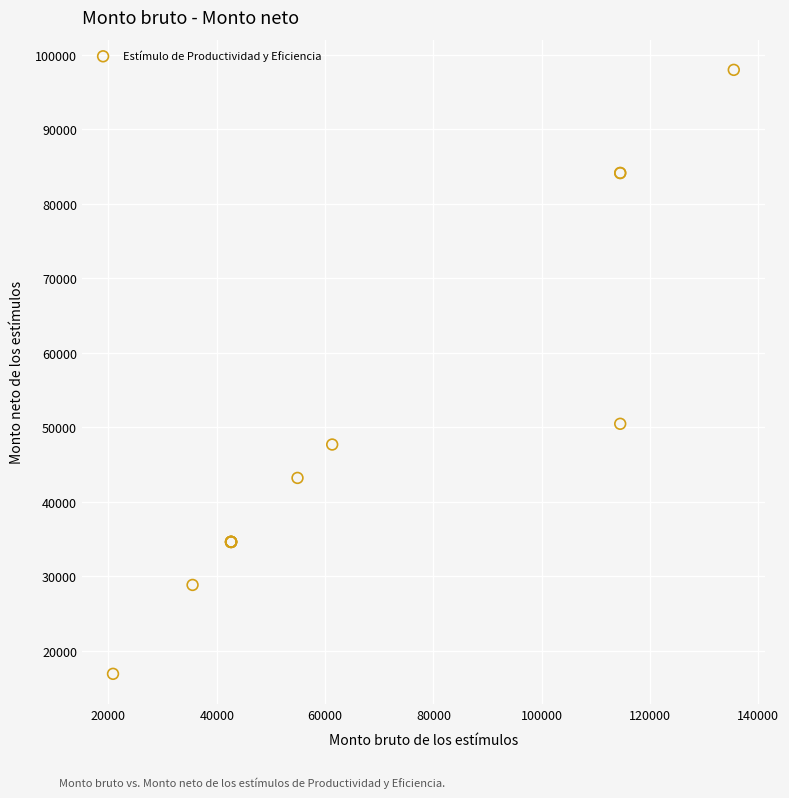

What Y value in the scatter plot is closest to 57449?

50478.8